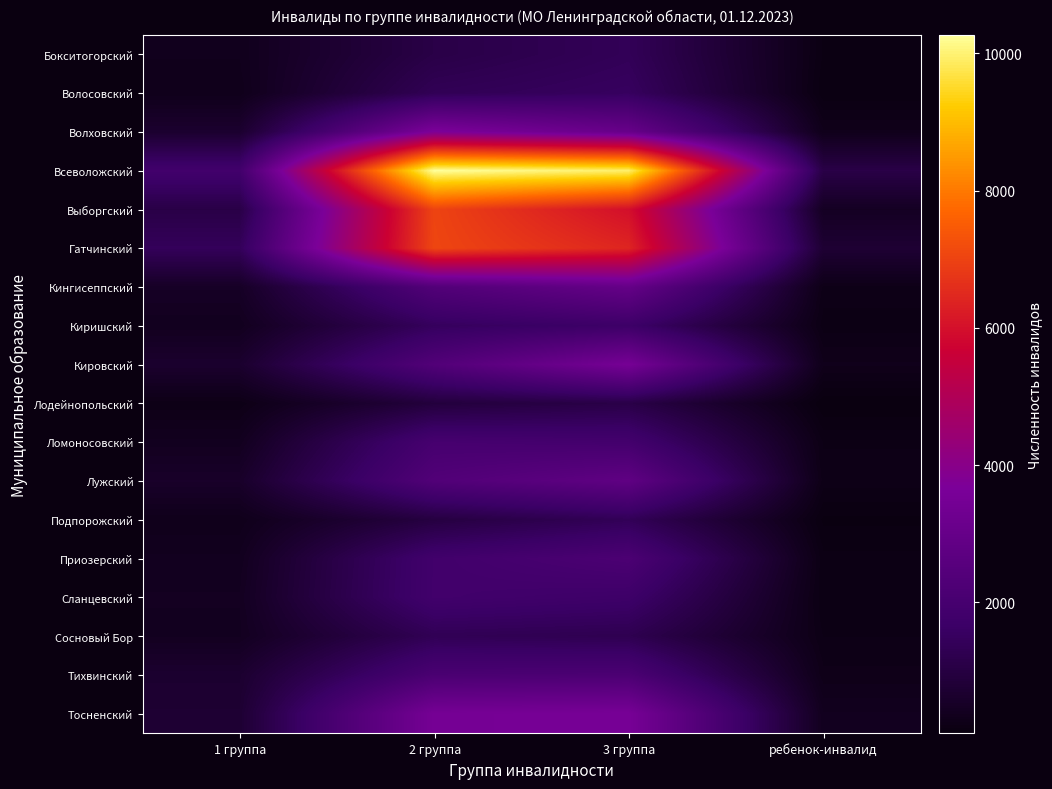

List the series in order of their peak value, lowest first.

Лодейнопольский, Сосновый Бор, Подпорожский, Бокситогорский, Волосовский, Киришский, Сланцевский, Ломоносовский, Тихвинский, Приозерский, Лужский, Кингисеппский, Кировский, Тосненский, Волховский, Выборгский, Гатчинский, Всеволожский